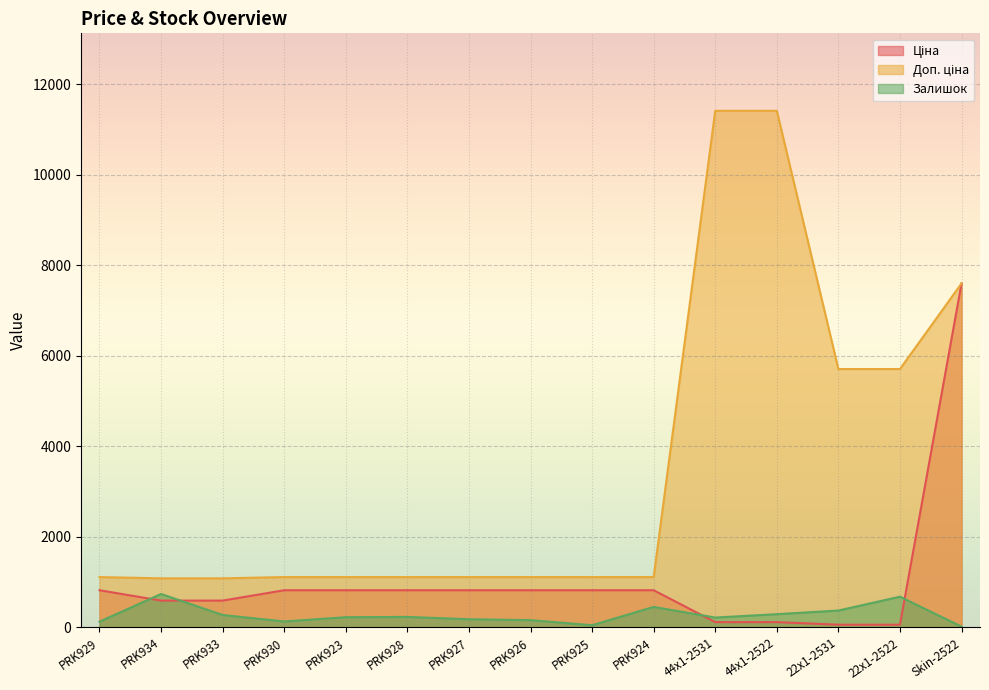

List the labels in order of Ціна value, largest first.

Skin-2522, PRK929, PRK930, PRK923, PRK928, PRK927, PRK926, PRK925, PRK924, PRK934, PRK933, 44x1-2531, 44x1-2522, 22x1-2531, 22x1-2522